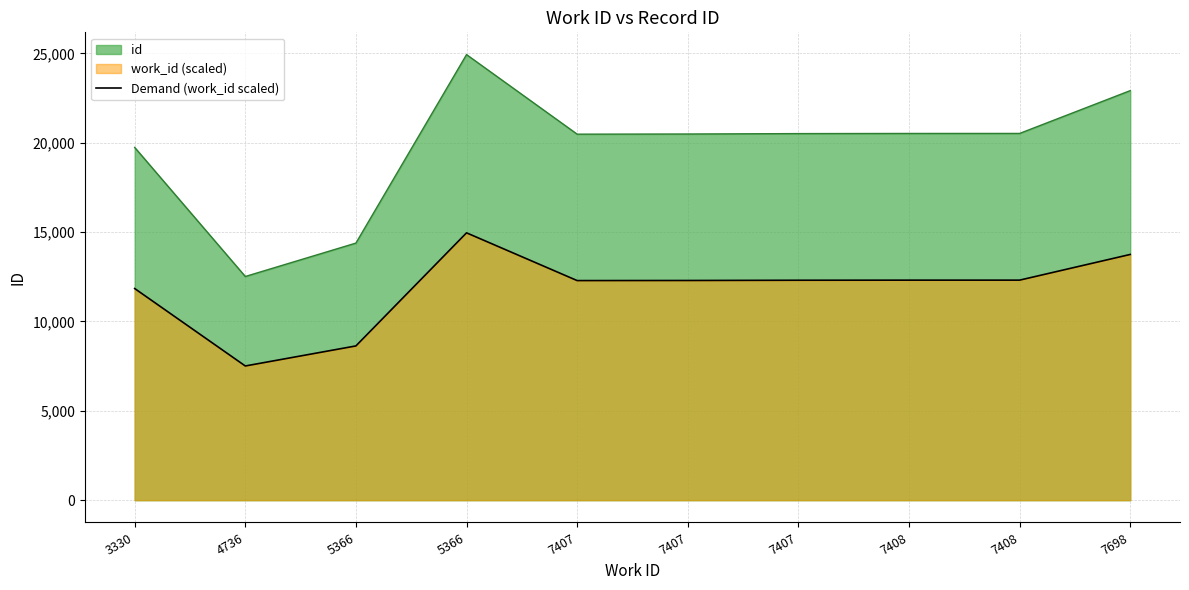

Is it true that the value at 7408 is 19190.8?

False